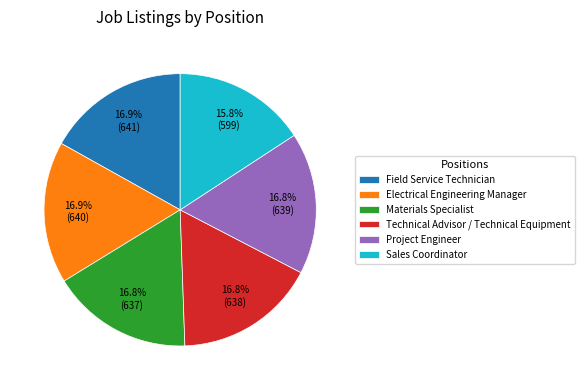

True or false: Technical Advisor / Technical Equipment accounts for 17% of the total.

True